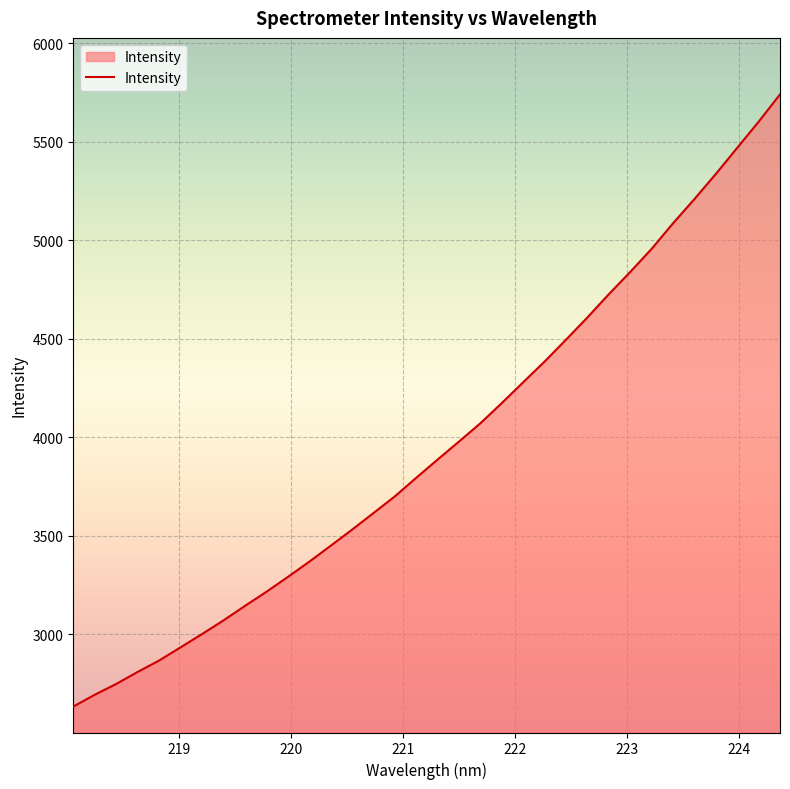

What is the smallest value displayed?

2633.4